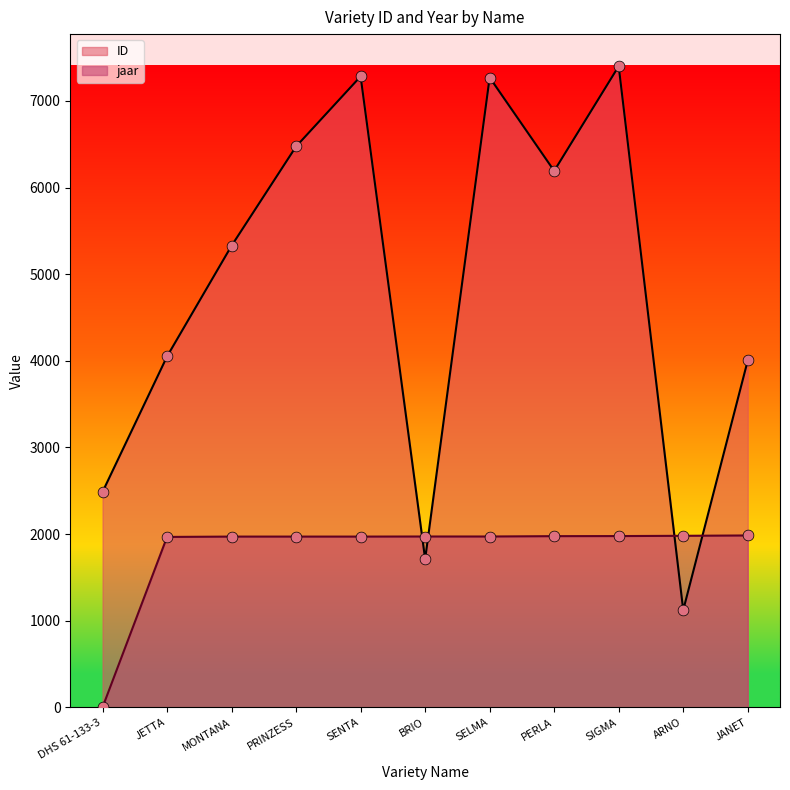

Is the value of ID at SELMA greater than the value of jaar at JETTA?

Yes